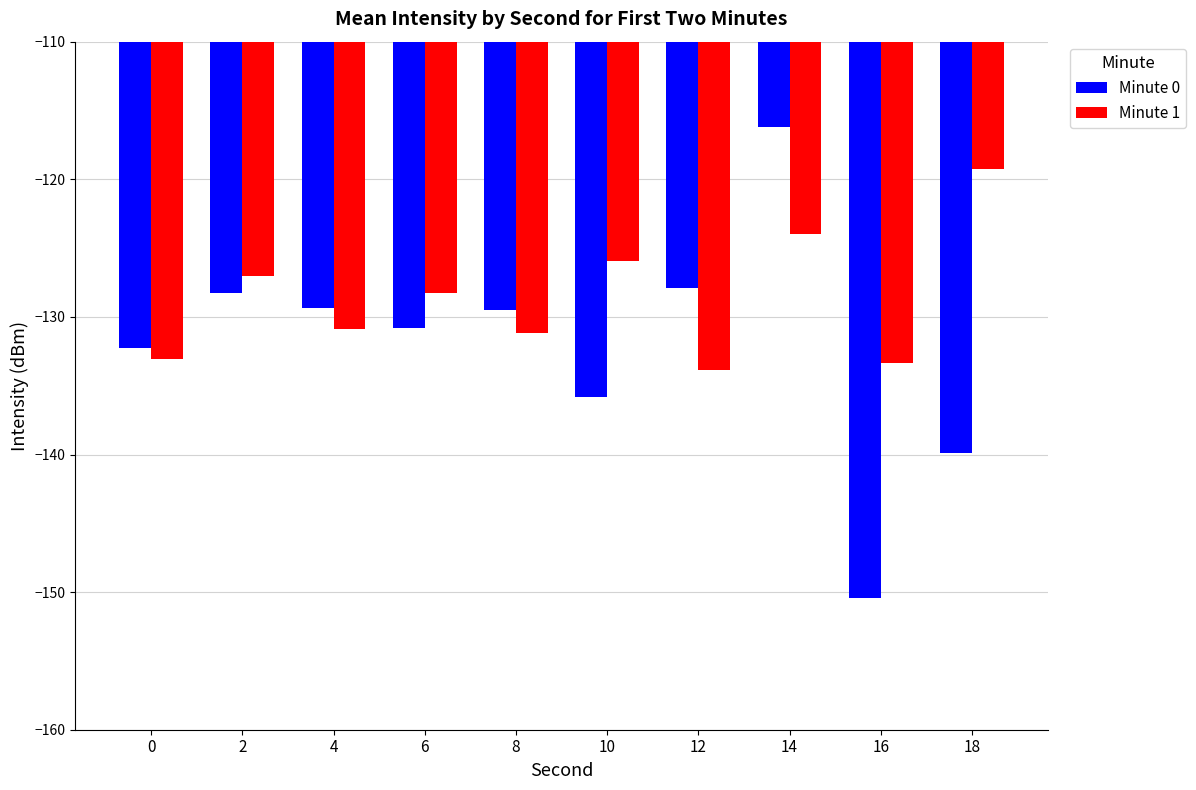

What is the sum of all Minute 0 values?

-1320.6